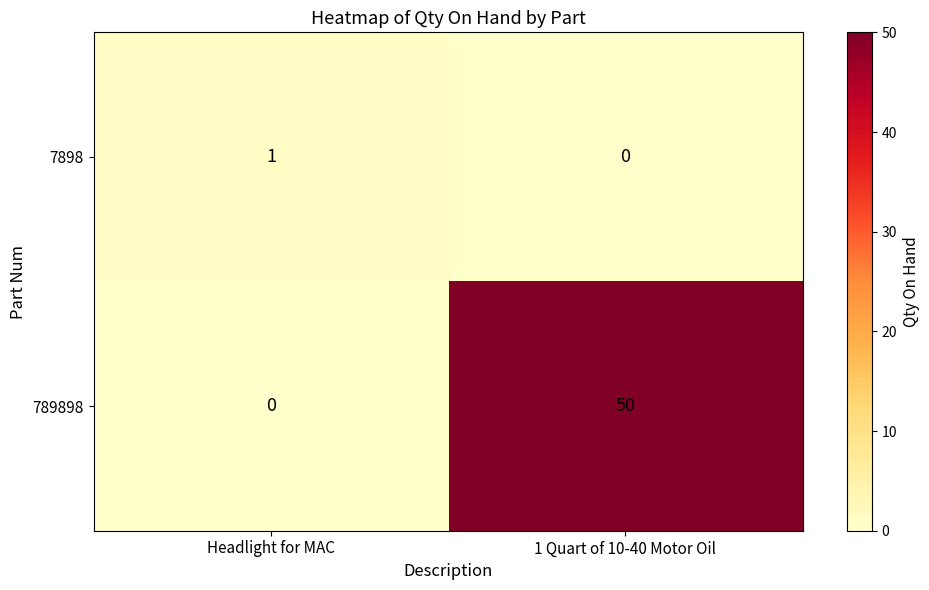

Which series has the largest total across all categories?

789898